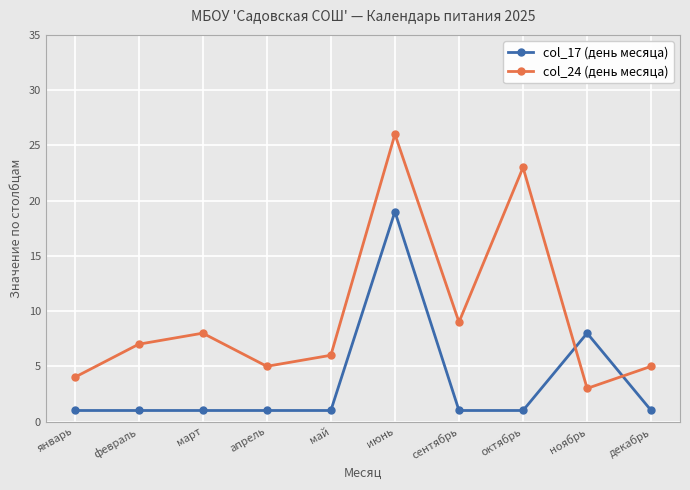

True or false: col_17 (день месяца) has a value of 19 at июнь.

True